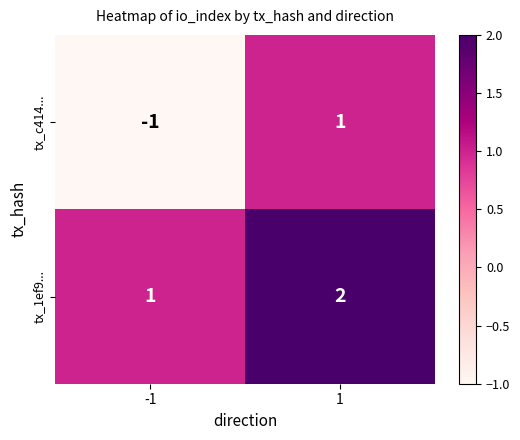

Which series has the largest total across all categories?

tx_1ef9...